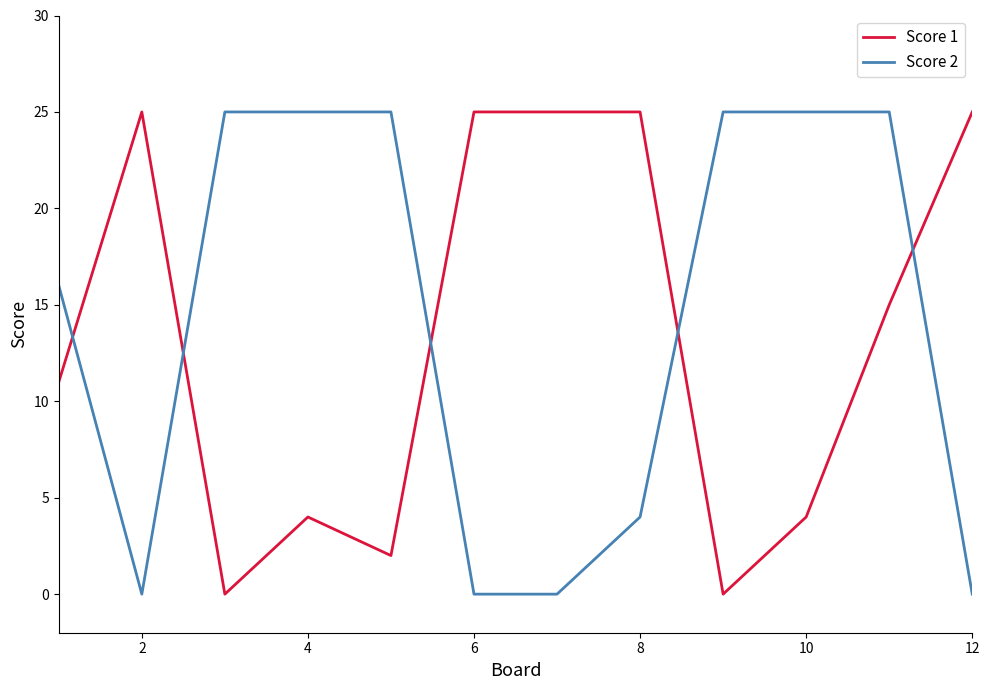

How many distinct data groups are displayed?

2